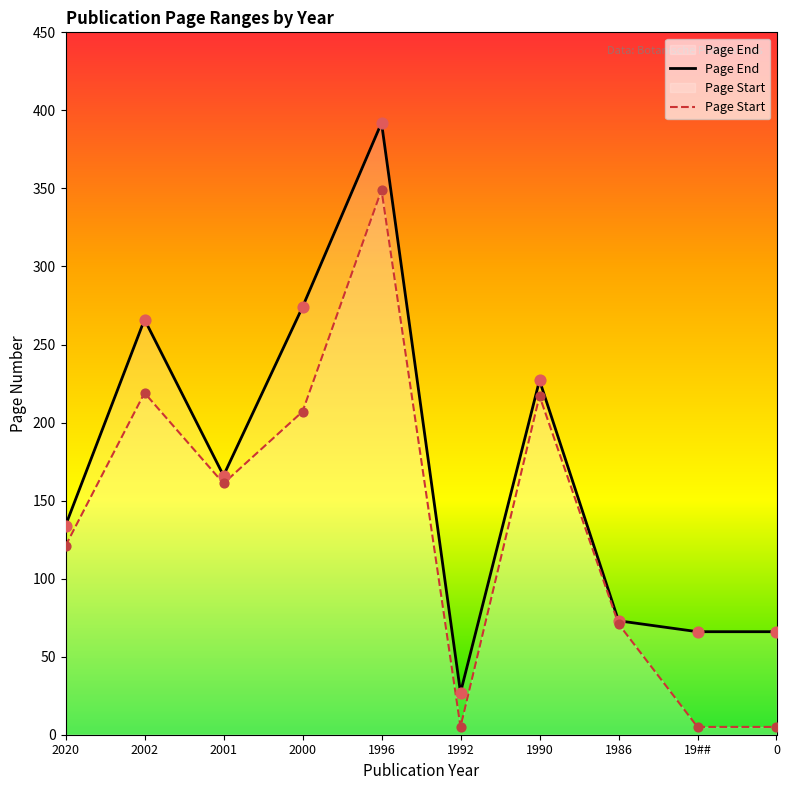

What are all the series names shown in the legend?

Page End, Page Start